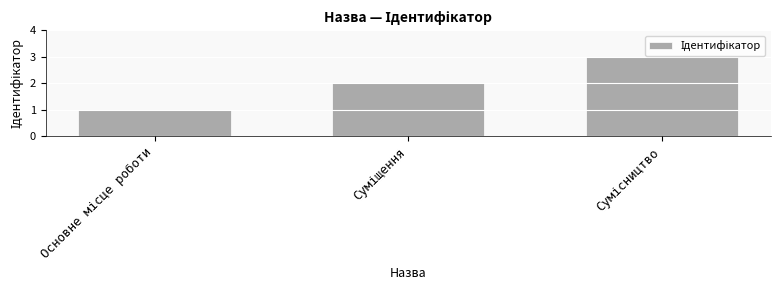

What is the maximum value shown in the chart?

3